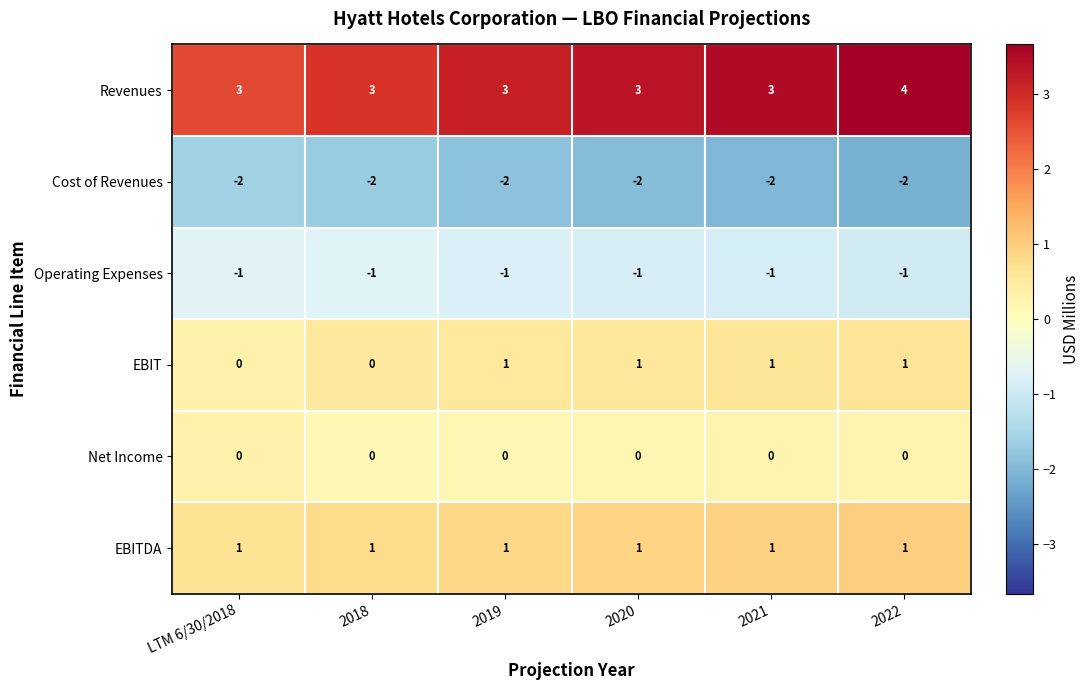

Is it true that EBITDA equals 1 at 2019?

True